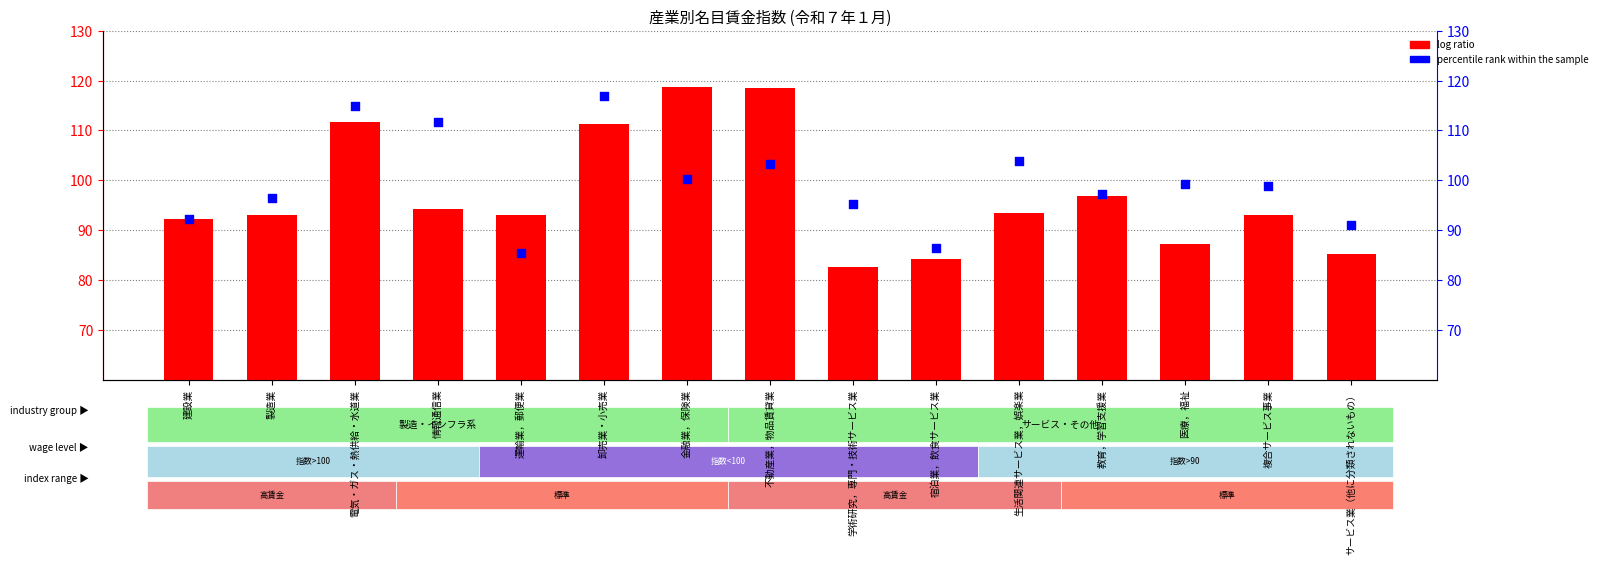

Which series has the largest Y range (max minus min)?

log ratio